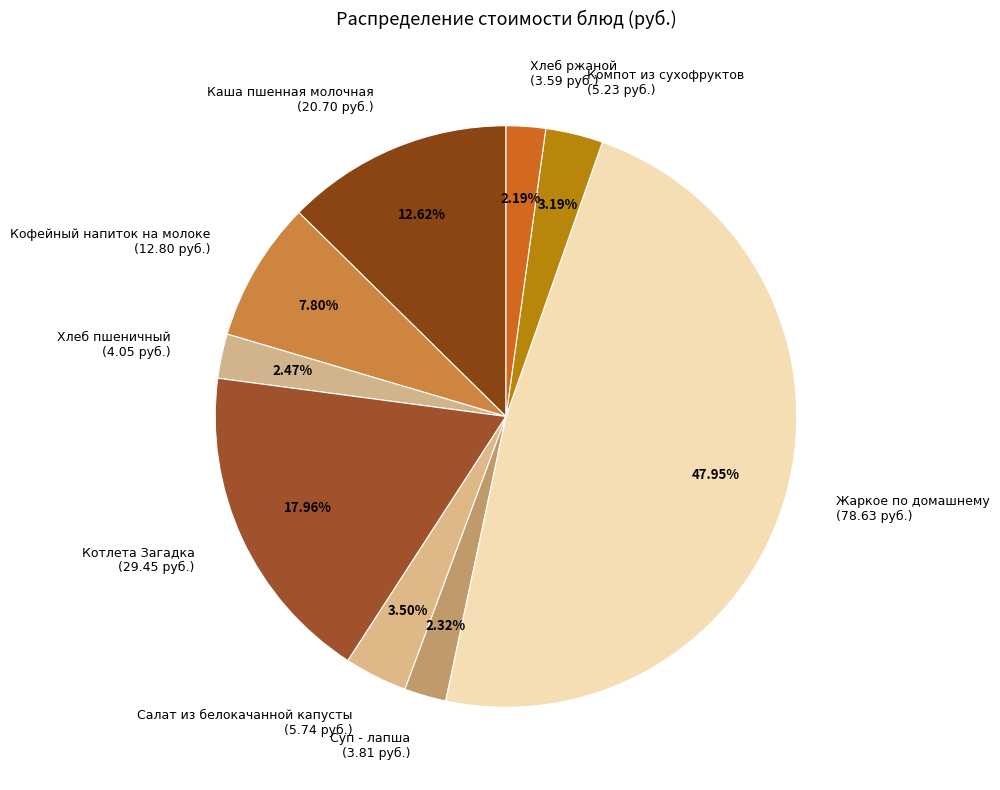

To the nearest percent, what is the difference between the largest and smallest slice percentages?

46%